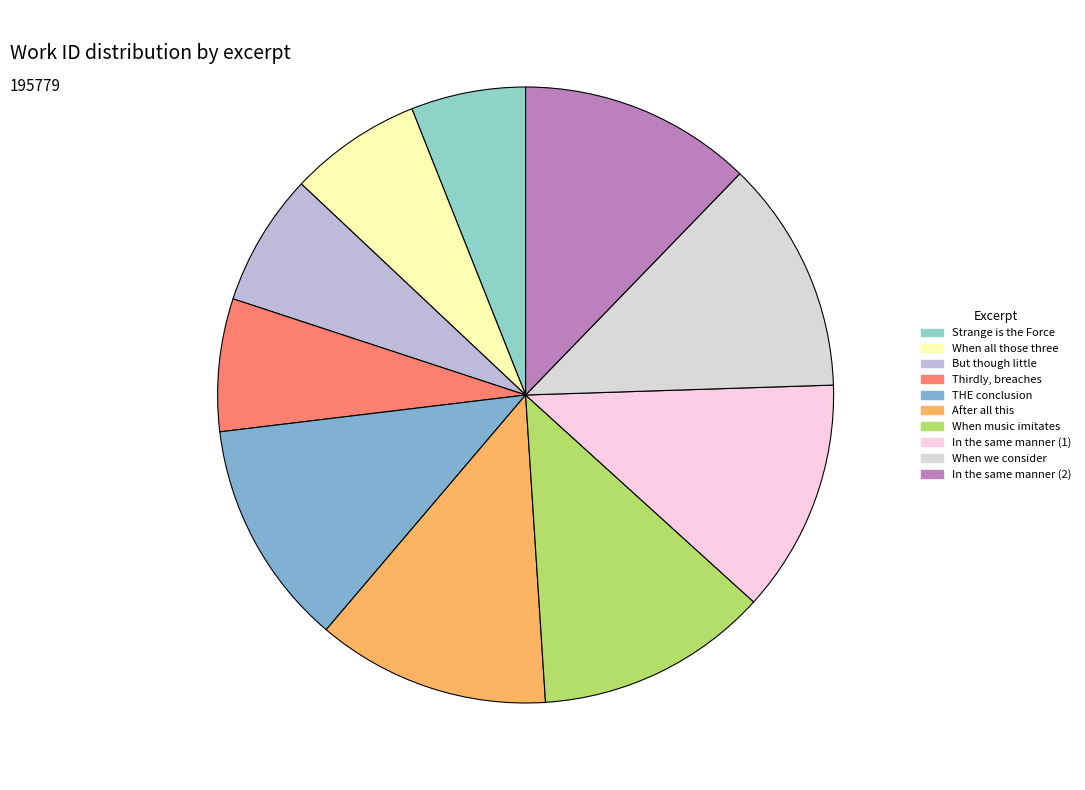

Is In the same manner (2) the majority of the pie?

No